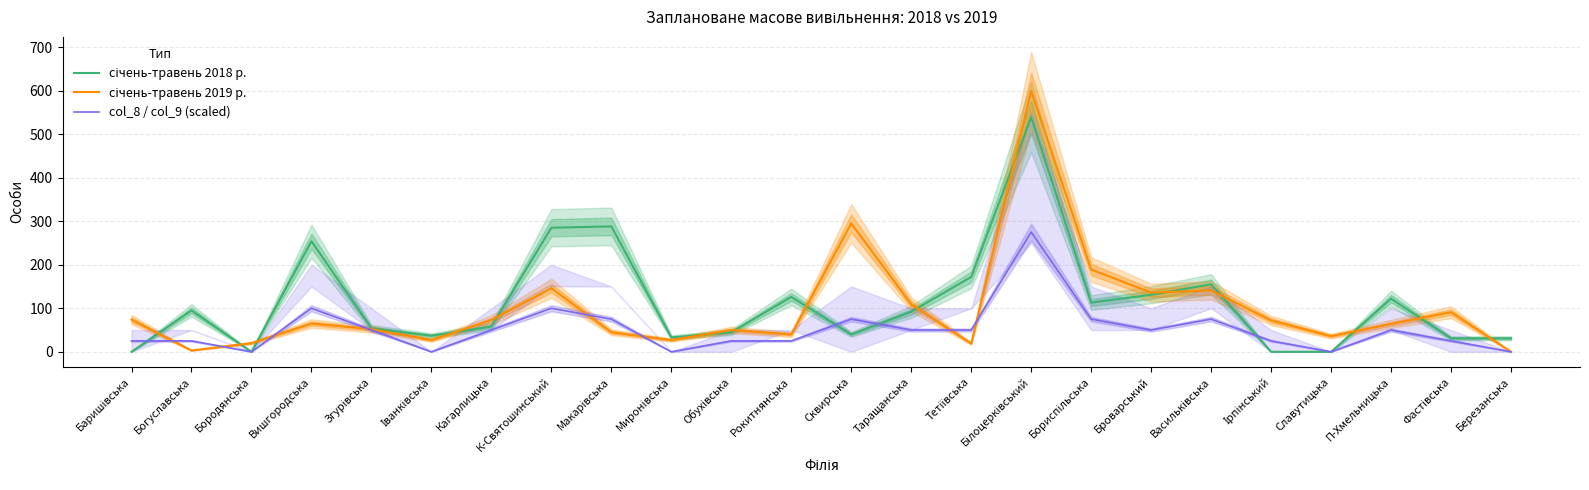

How many series are shown in this chart?

3